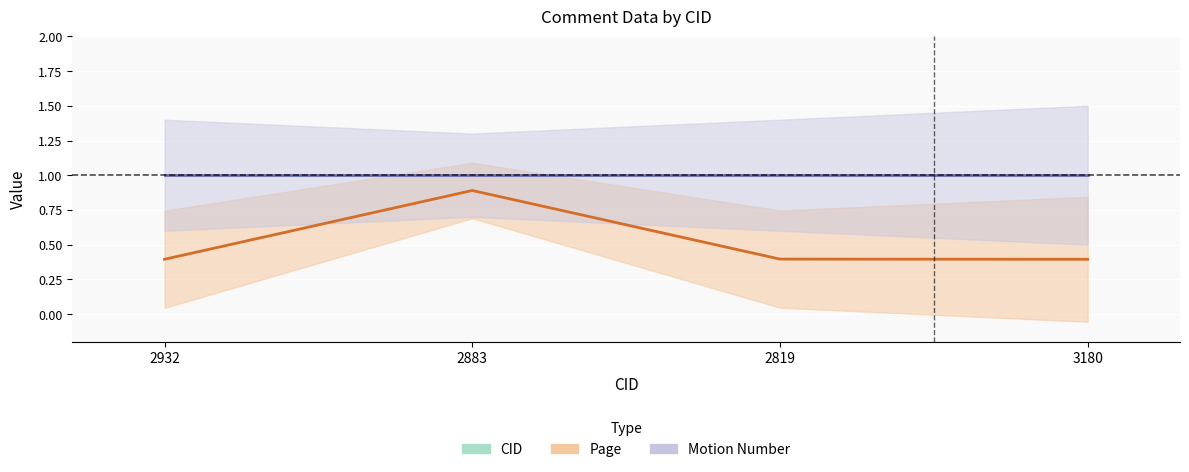

What is the approximate value of Motion Number at 2932?

1.0